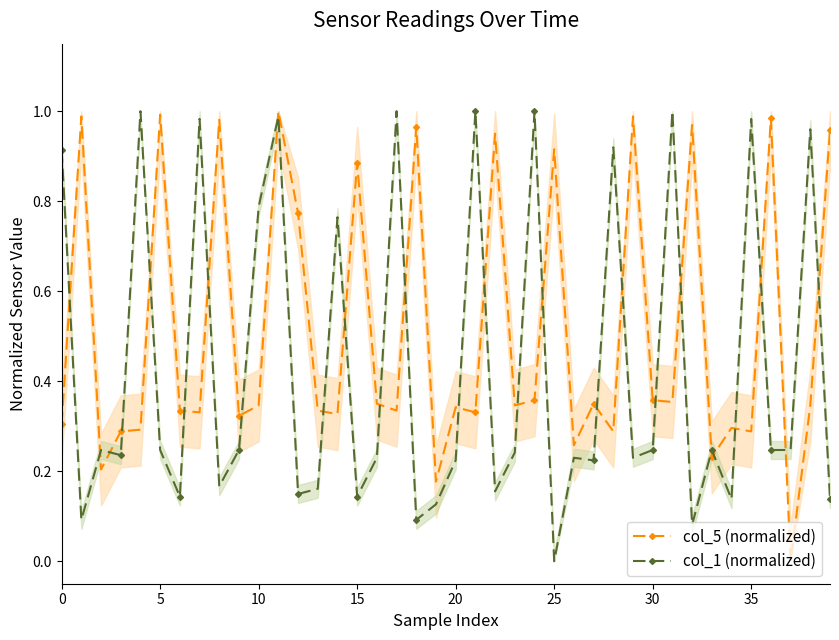

What is the value of the col_1 (normalized) point at the 29th from the left?

0.9